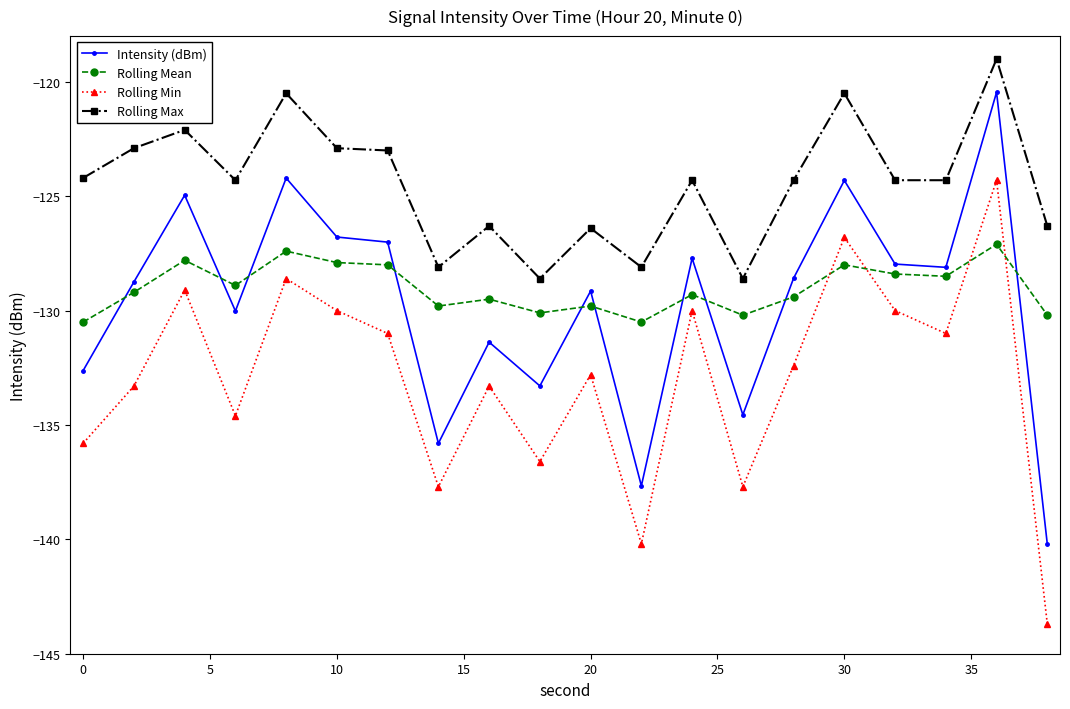

Which series has the largest range (max minus min)?

Intensity (dBm)